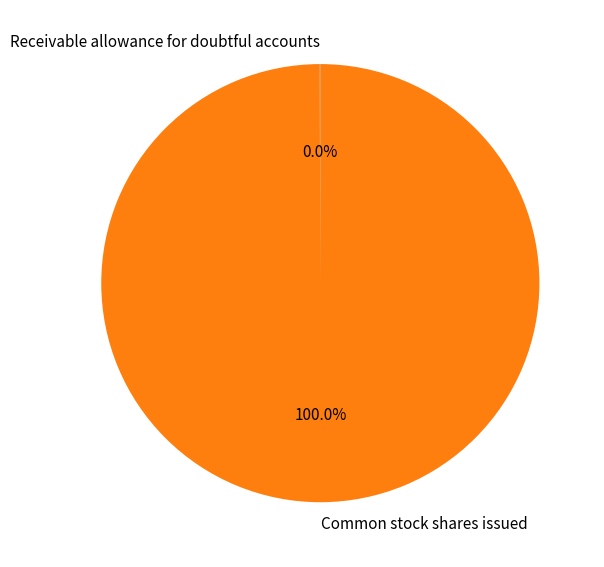

Does any single category account for the majority?

Yes